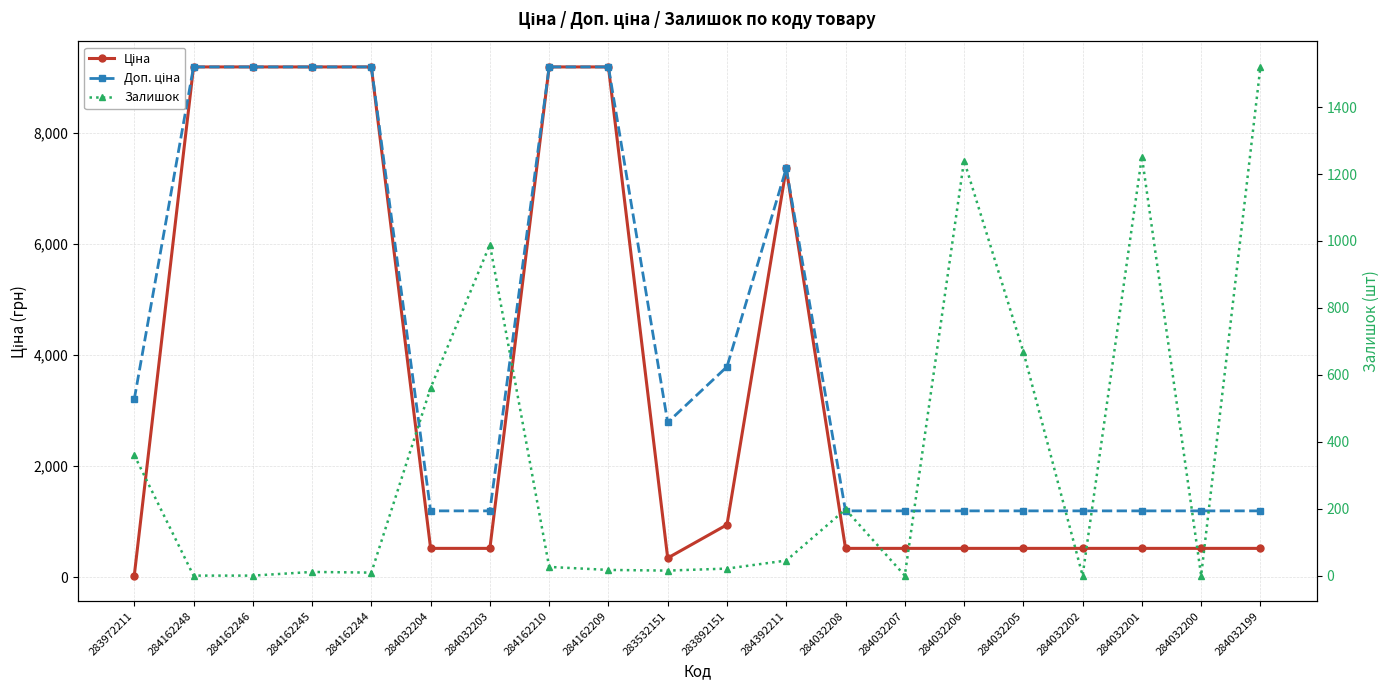

Which series has the largest total across all categories?

Доп. ціна